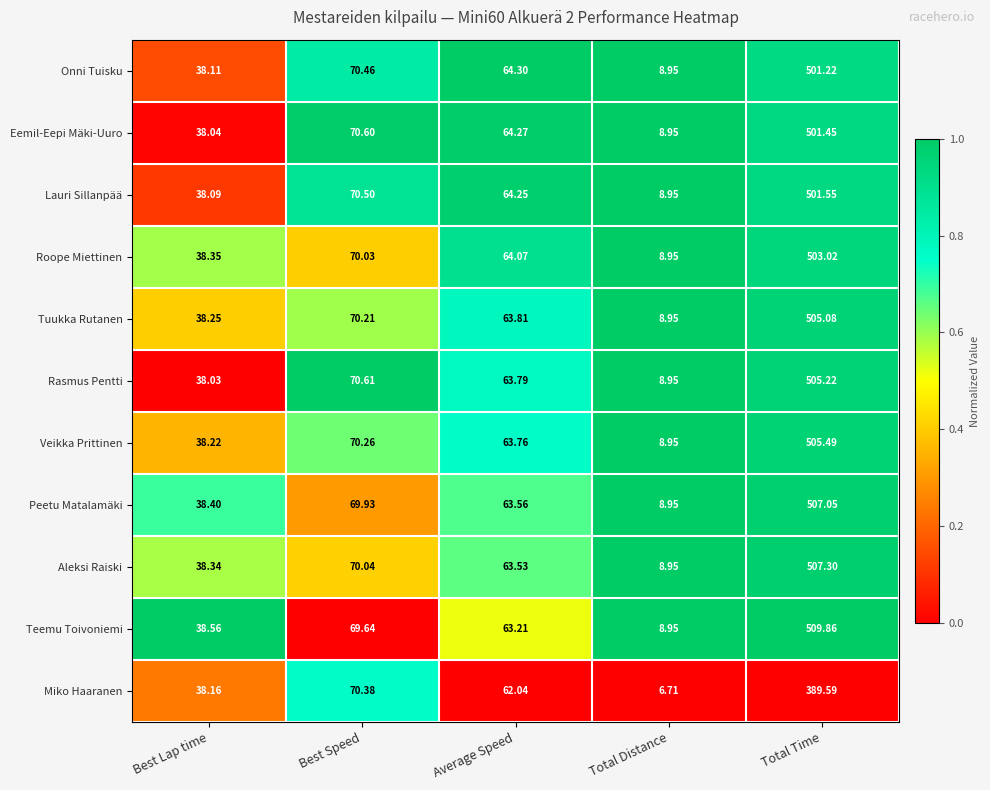

Between Average Speed and Total Distance, which series saw the biggest shift?

Onni Tuisku